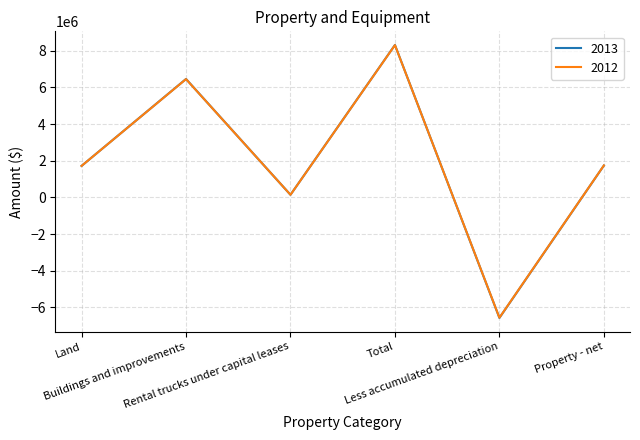

At which category does 2013 reach its first local peak?

Buildings and improvements